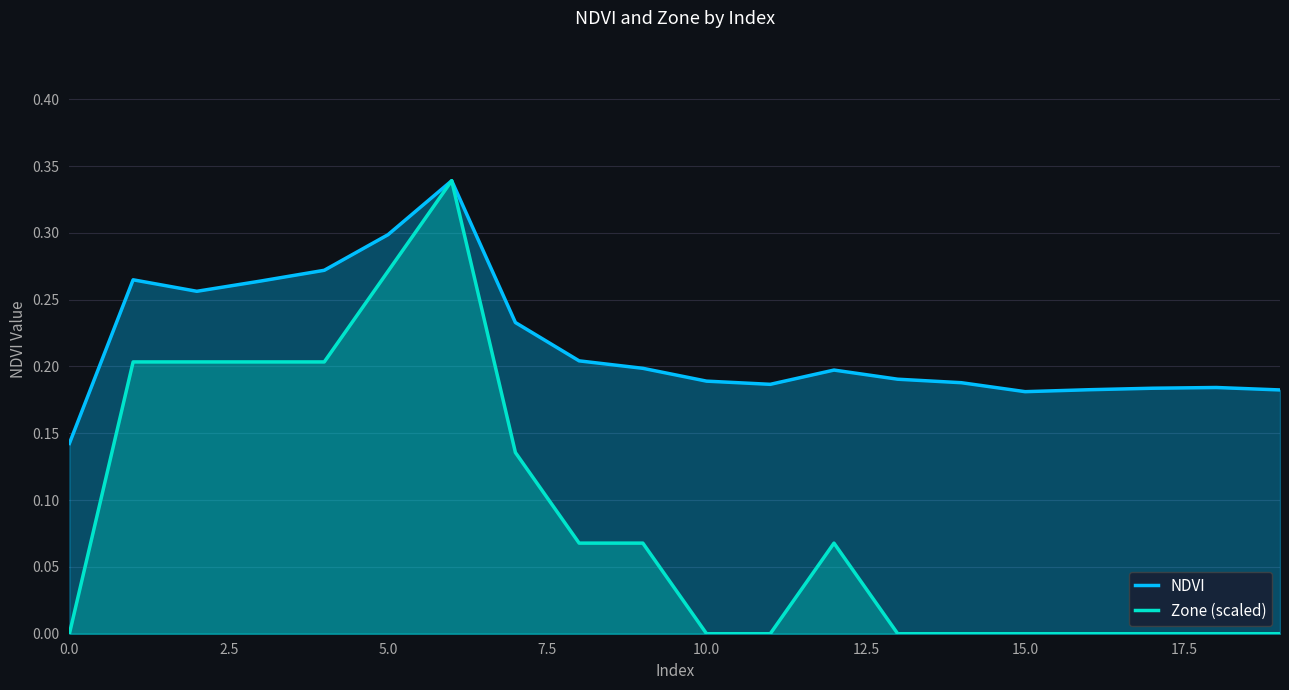

Reading left to right, what are all the values shown in this chart?

NDVI: 0.1	0.3	0.3	0.3	0.3	0.3	0.3	0.2	0.2	0.2	0.2	0.2	0.2	0.2	0.2	0.2	0.2	0.2	0.2	0.2
Zone (scaled): 0.0	0.2	0.2	0.2	0.2	0.3	0.3	0.1	0.1	0.1	0.0	0.0	0.1	0.0	0.0	0.0	0.0	0.0	0.0	0.0